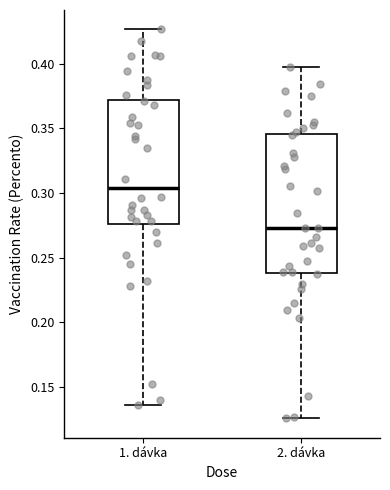

Where does the lower whisker of the box for 1. dávka end on the y-axis? The values are not printed on the chart, so give them approximately, as read against the axis.

0.135